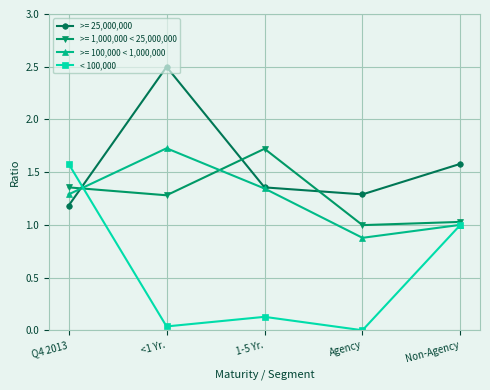

How many series are shown in this chart?

4